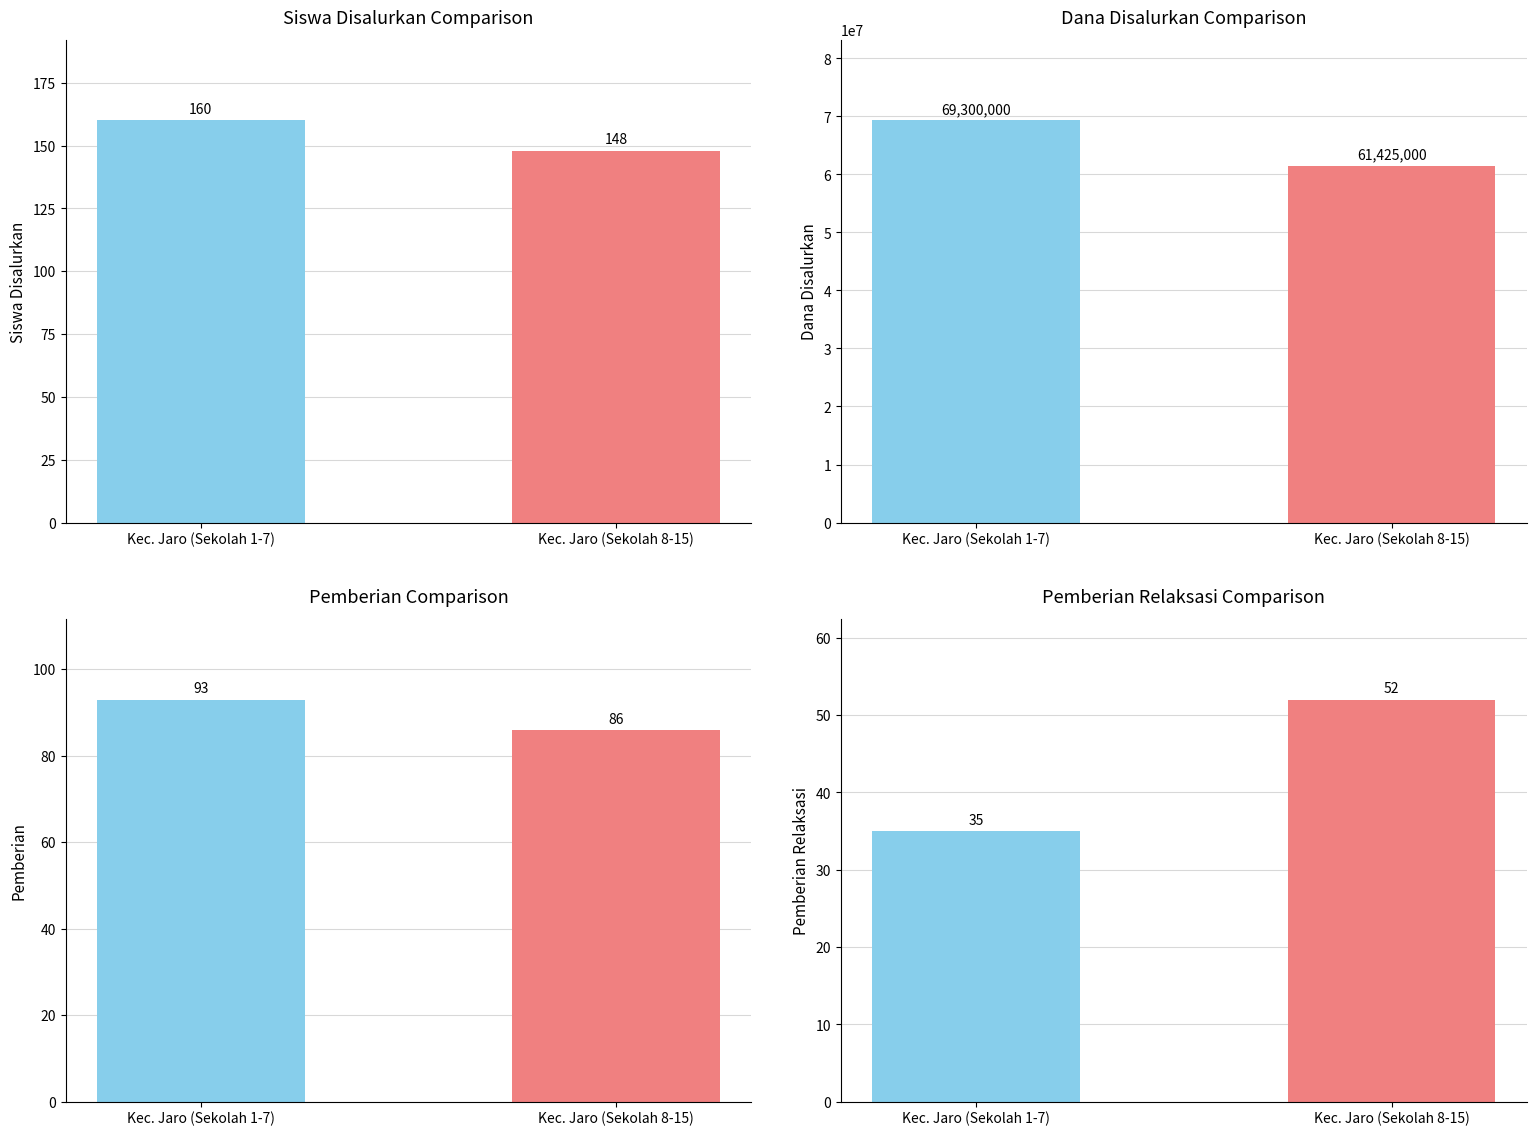

Reading left to right, transcribe all the data shown in this chart.

Siswa Disalurkan: Kec. Jaro (Sekolah 1-7)=160	Kec. Jaro (Sekolah 8-15)=148
Dana Disalurkan: Kec. Jaro (Sekolah 1-7)=69300000	Kec. Jaro (Sekolah 8-15)=61425000
Pemberian: Kec. Jaro (Sekolah 1-7)=93	Kec. Jaro (Sekolah 8-15)=86
Pemberian Relaksasi: Kec. Jaro (Sekolah 1-7)=35	Kec. Jaro (Sekolah 8-15)=52